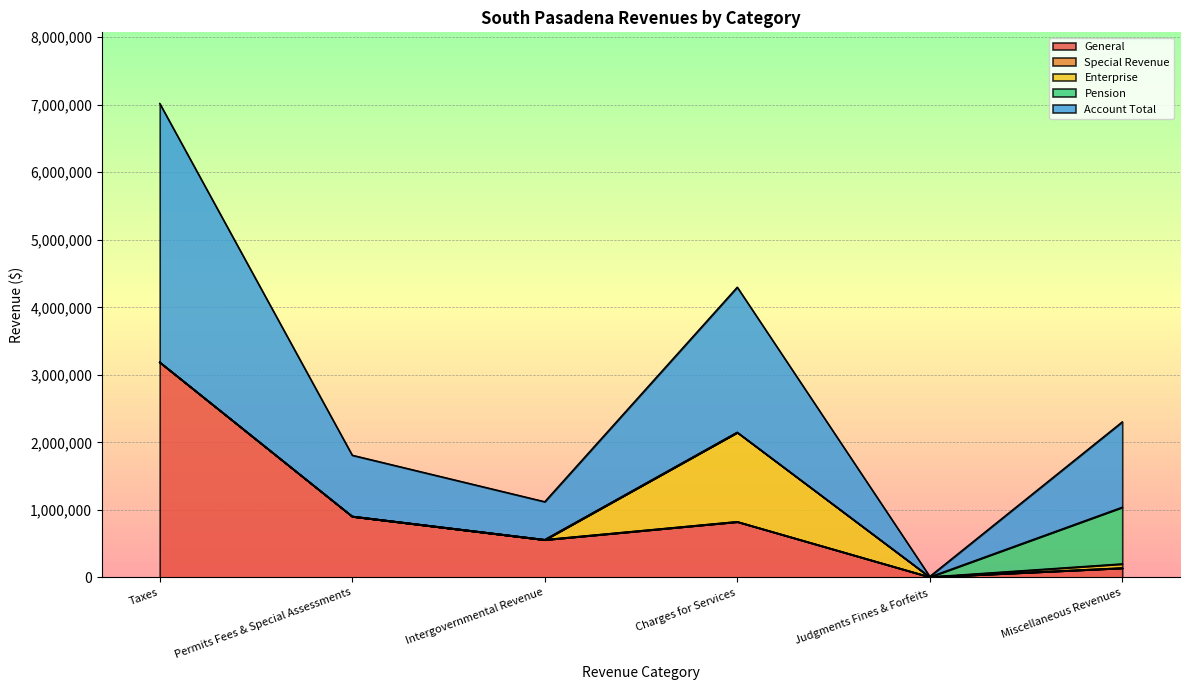

Reading right to left, extract all data points from this chart.

General: 141130	7523	825974	559570	904738	3187774
Special Revenue: 0	0	0	0	0	0
Enterprise: 60443	0	1323268	0	0	0
Pension: 838892	0	0	0	0	0
Account Total: 1263934	7523	2149242	562549	905835	3831099